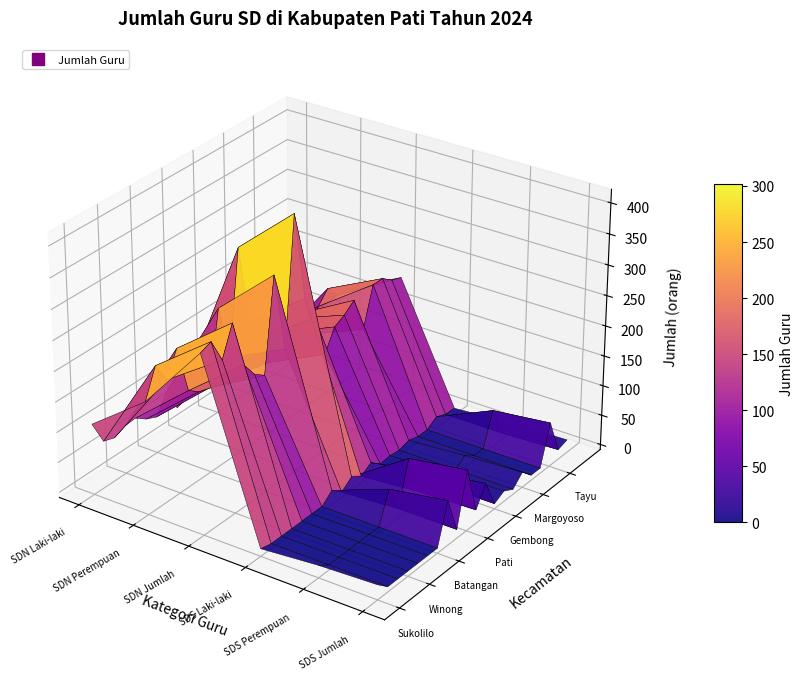

What is the spread (max minus min) of values at 3?

15